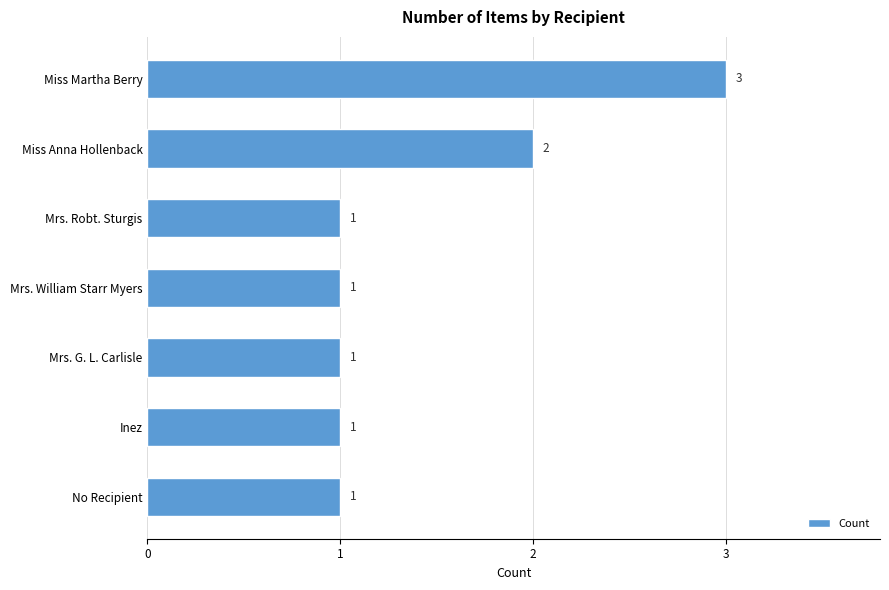

The chart shows a value of 1 at Inez. True or false?

True